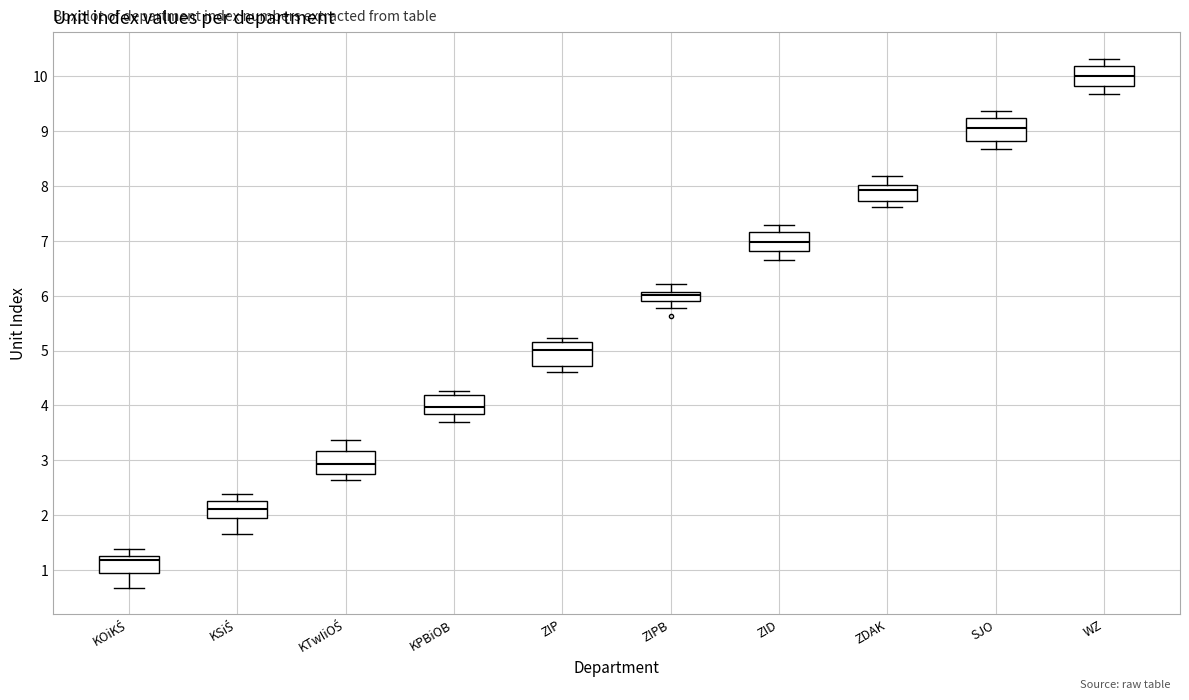

Reading left to right, transcribe this box plot: for each box, give where its median line is, the range the box spans, and where its two whiskers end, as read against the y-axis. The values are not printed on the chart, so give them approximately, as read against the axis.

KOiKŚ: median 1.2 (just below the box's upper edge), box 0.9 to 1.2, whiskers 0.7 to 1.4
KSiŚ: median 2.1, box 1.9 to 2.3, whiskers 1.7 to 2.4
KTwIiOŚ: median 2.9, box 2.8 to 3.2, whiskers 2.6 to 3.4
KPBiOB: median 4.0, box 3.8 to 4.2, whiskers 3.7 to 4.3
ZIP: median 5.0, box 4.7 to 5.2, whiskers 4.6 to 5.2 (just above the box's upper edge)
ZIPB: median 6.0, box 5.9 to 6.1, whiskers 5.8 to 6.2
ZID: median 7.0, box 6.8 to 7.2, whiskers 6.6 to 7.3
ZDAK: median 7.9, box 7.7 to 8.0, whiskers 7.6 to 8.2
SJO: median 9.1, box 8.8 to 9.2, whiskers 8.7 to 9.4
WZ: median 10.0, box 9.8 to 10.2, whiskers 9.7 to 10.3